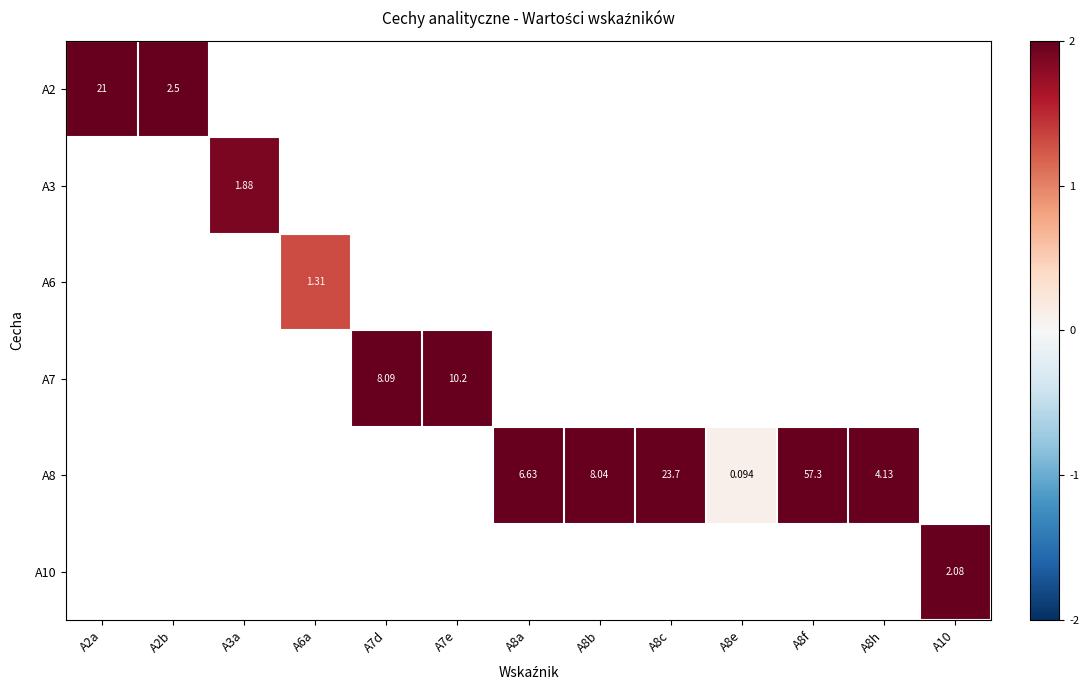

Which has a higher value, A8h or A8a?

A8a